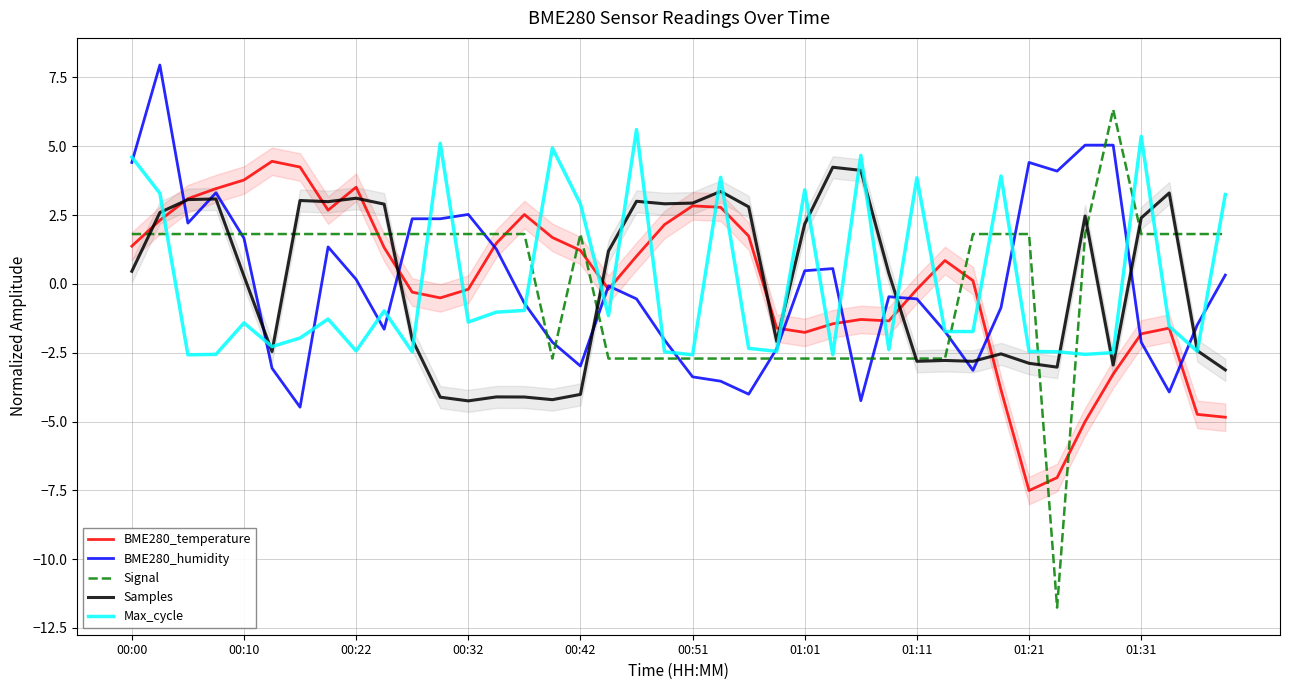

What is the maximum value for Samples?

4.2